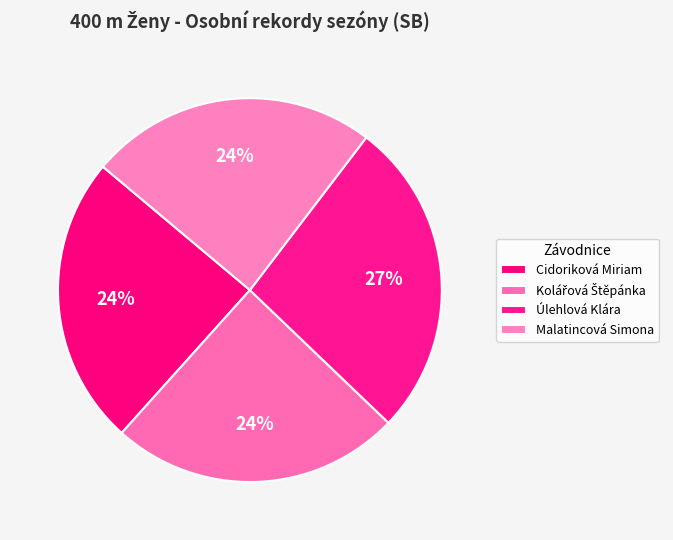

To the nearest percent, what is the difference between the Kolářová Štěpánka and Úlehlová Klára slice percentages?

2%